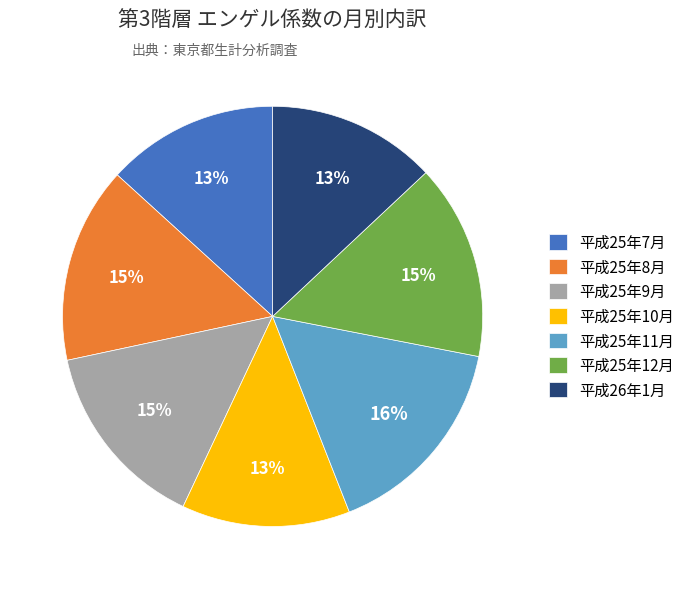

Which category has the biggest portion of the pie?

平成25年11月